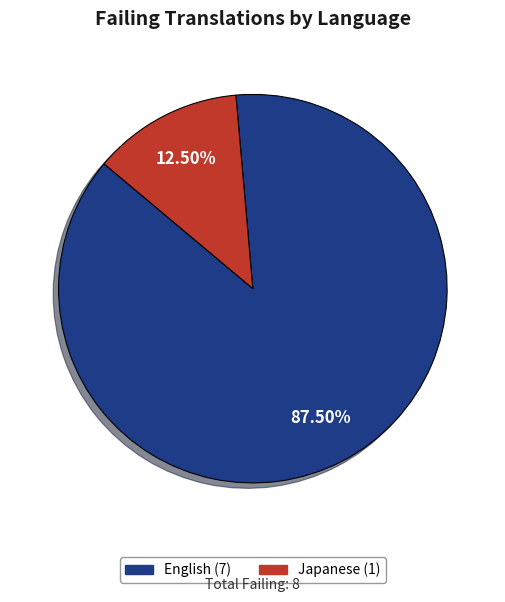

Is there any slice that represents more than half of the pie?

Yes